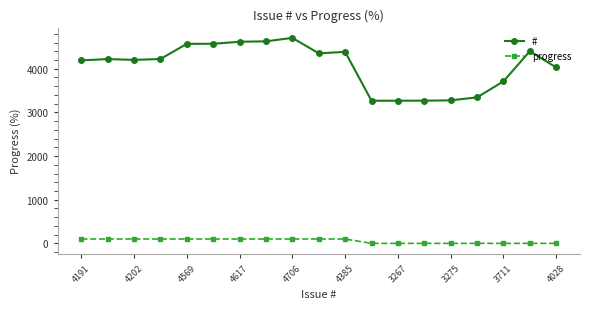

What is the maximum value shown in the chart?

4706